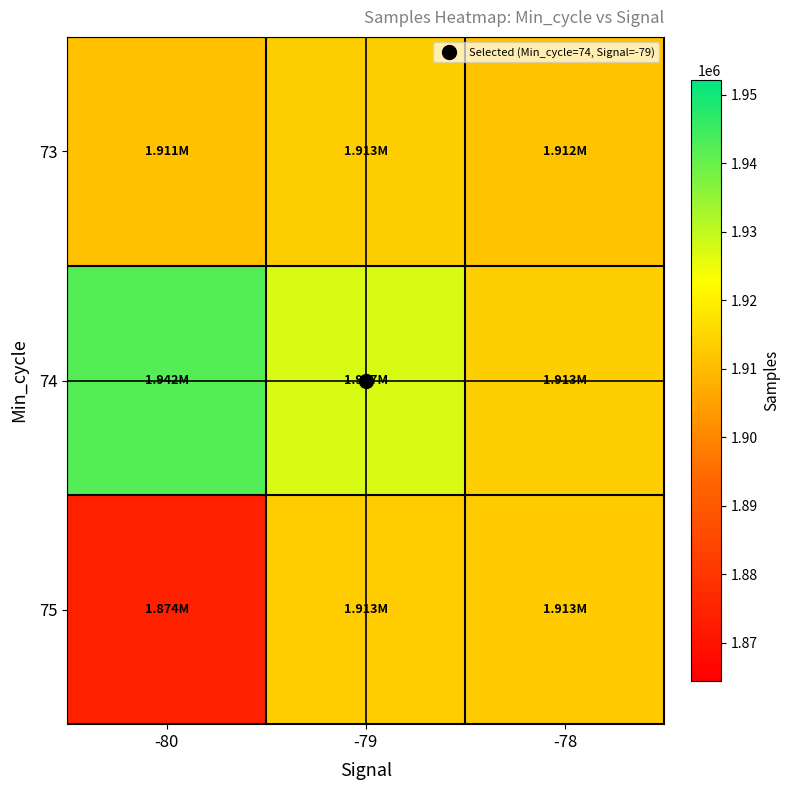

What is the minimum value shown in the chart?

1873747